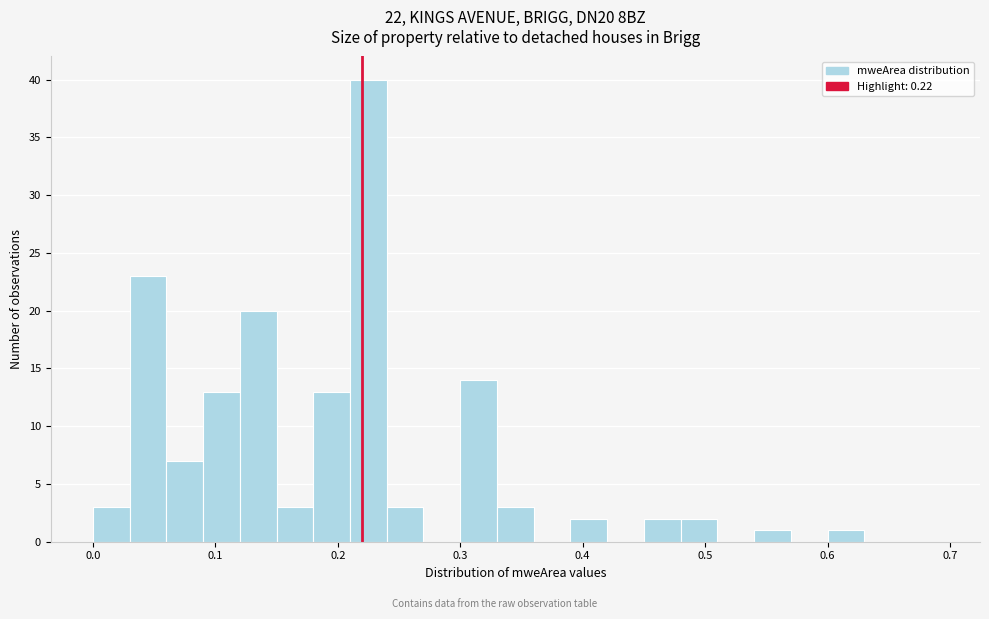

Around what value on the x-axis is the tallest bar? Give the approximate position of its centre, as read against the axis.

0.23